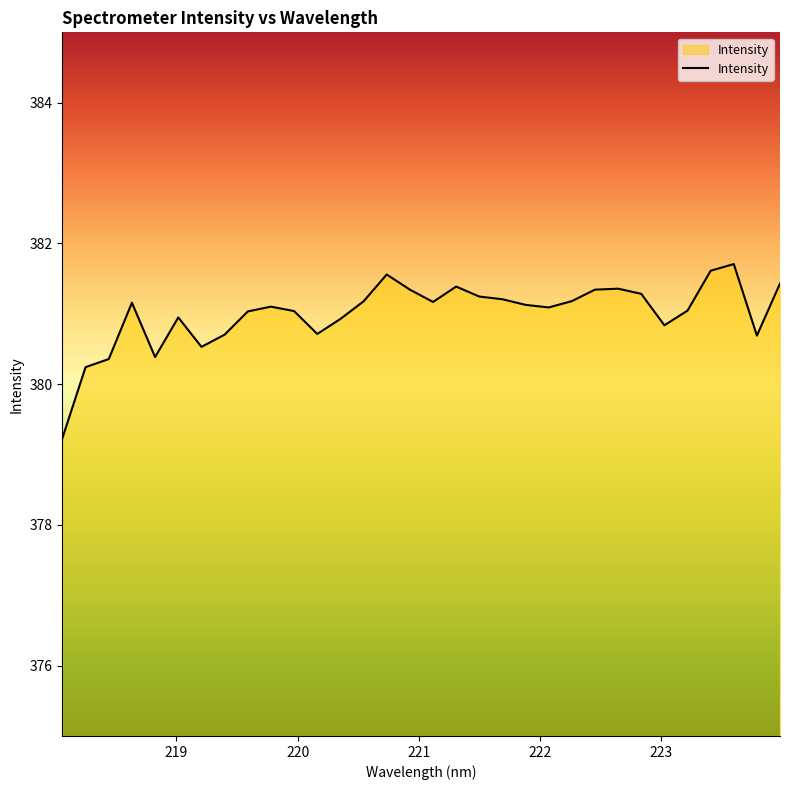

What is the maximum value shown in the chart?

381.7